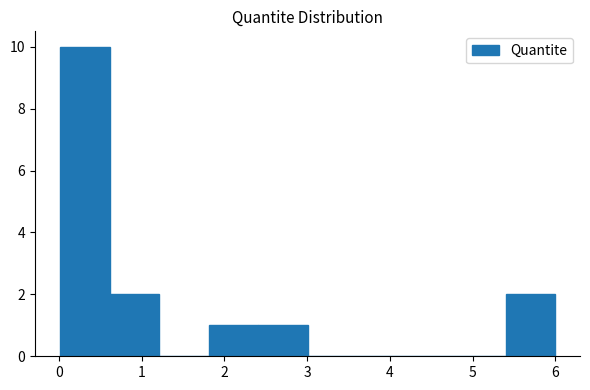

Reading left to right, list every bar in this chart as the range it spans on the x-axis followed by its height. Neither the bar edges nor the heights are printed on the chart, so give them approximately, as read against the axes.

0.0 to 0.6: 10
0.6 to 1.2: 2
1.2 to 1.8: 0
1.8 to 2.4: 1
2.4 to 3.0: 1
3.0 to 3.6: 0
3.6 to 4.2: 0
4.2 to 4.8: 0
4.8 to 5.4: 0
5.4 to 6.0: 2